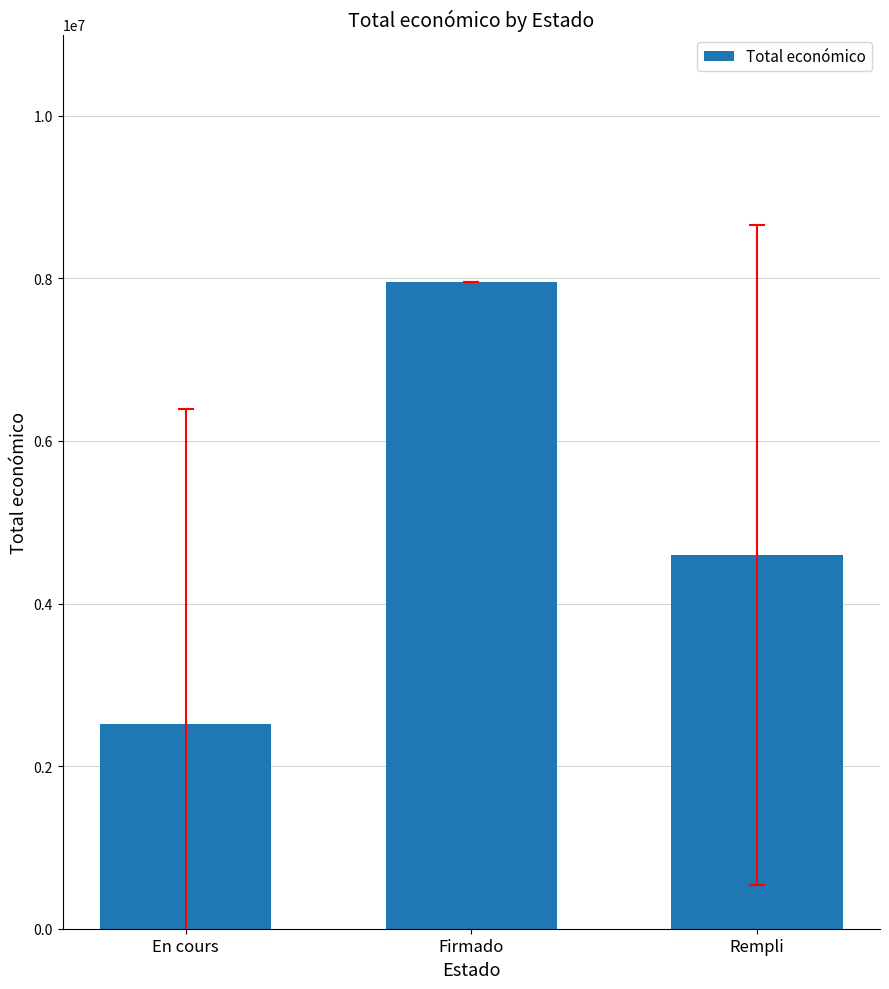

Reading right to left, list all the values displayed in this chart.

4596897.5	7952547.0	2518043.8